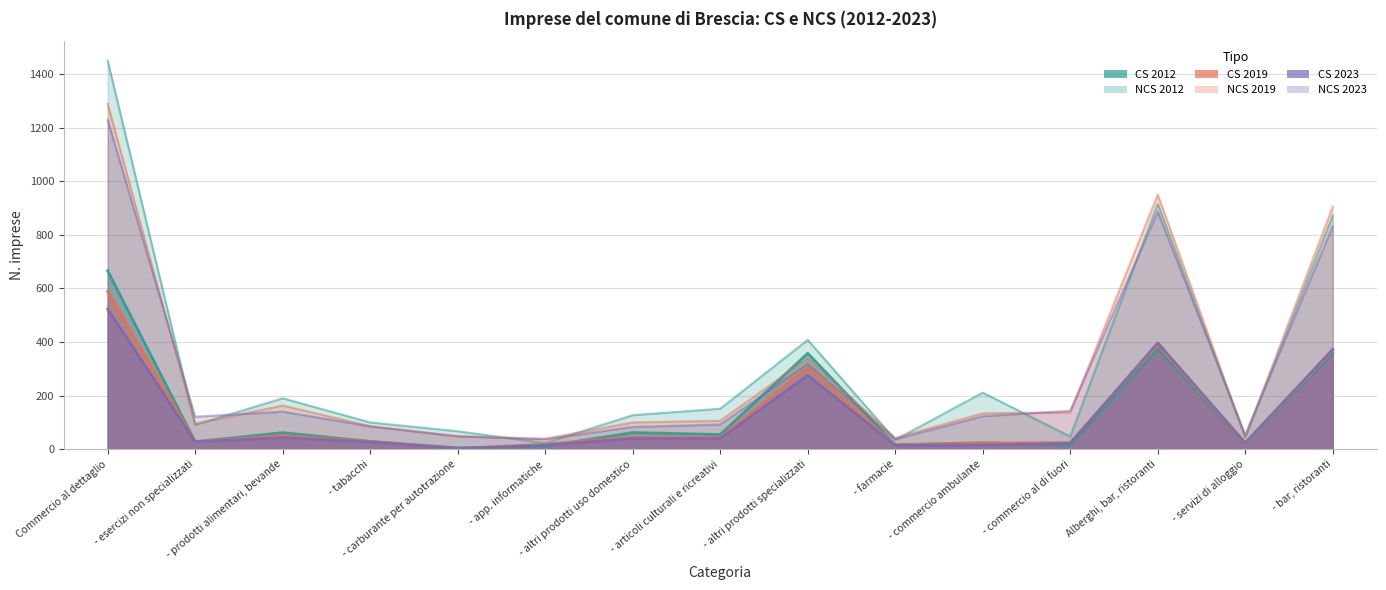

What is the sum of all CS 2023 values?

1840